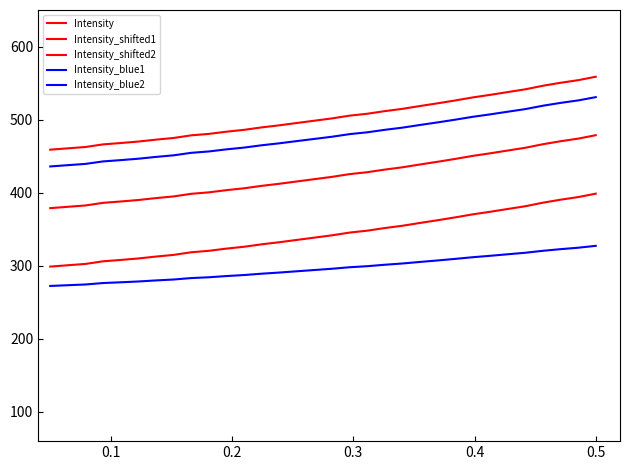

True or false: Intensity_blue1 and Intensity_shifted2 intersect in this chart.

False